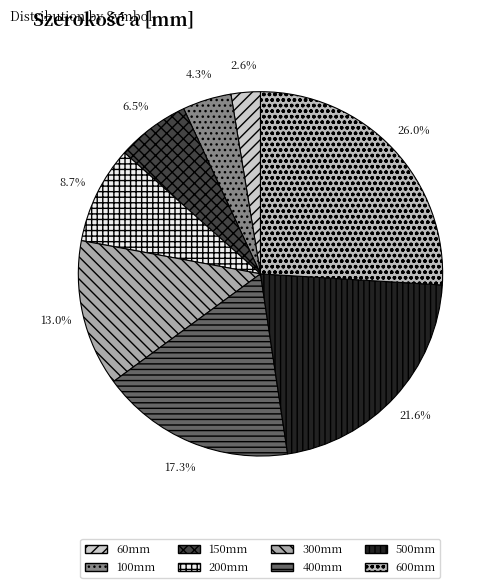

What is the largest slice in the pie chart?

600mm